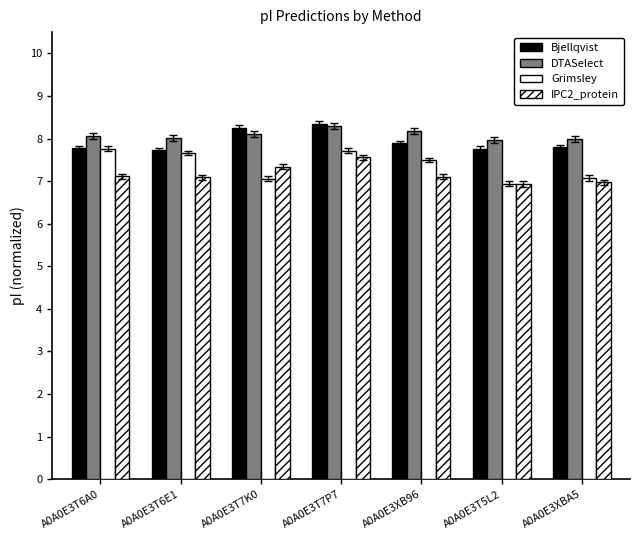

How many distinct data groups are displayed?

4